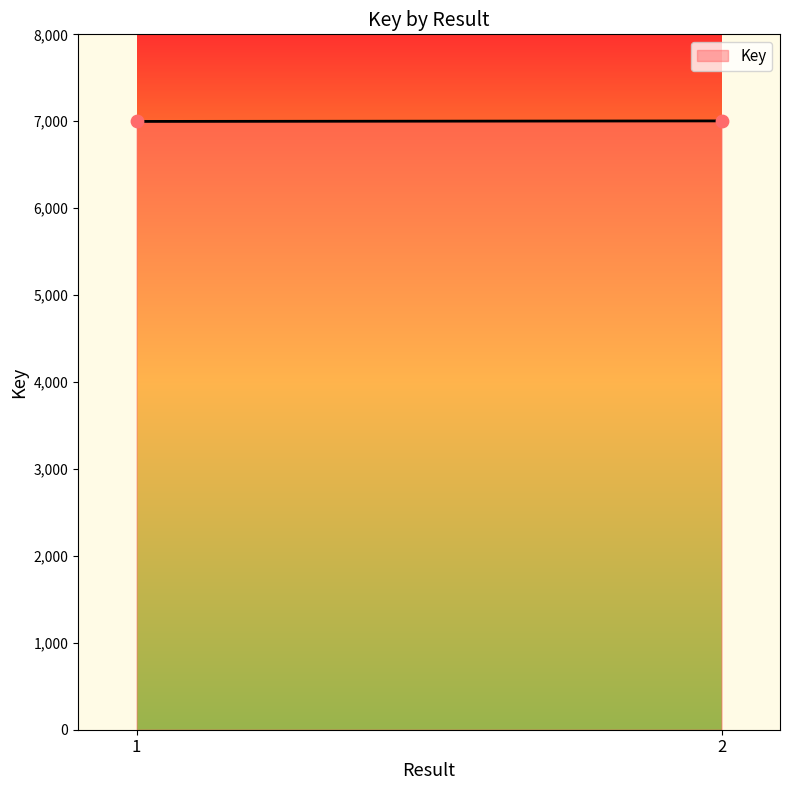

What is the range of Y values (max minus min)?

6